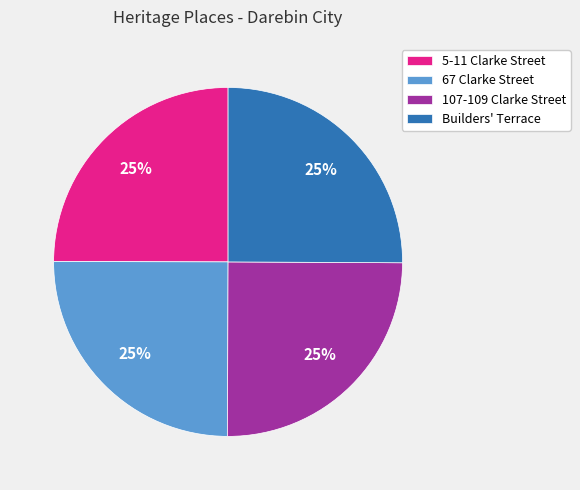

Is 107-109 Clarke Street the majority of the pie?

No